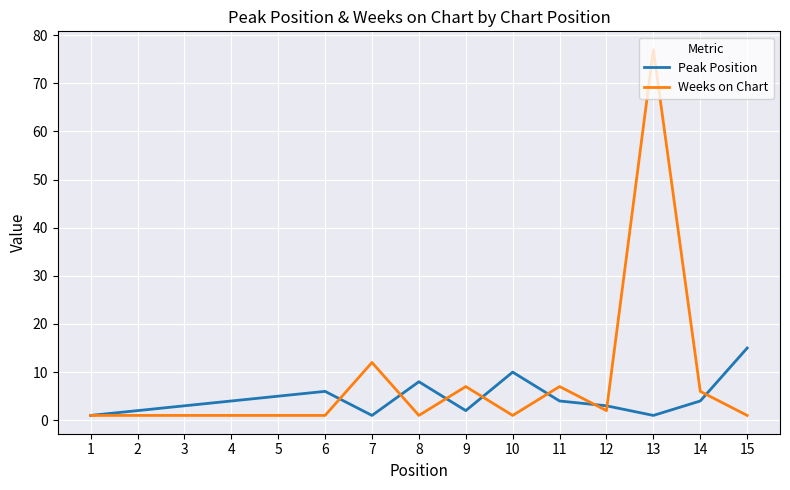

The Peak Position series shows 1 at 5. True or false?

False